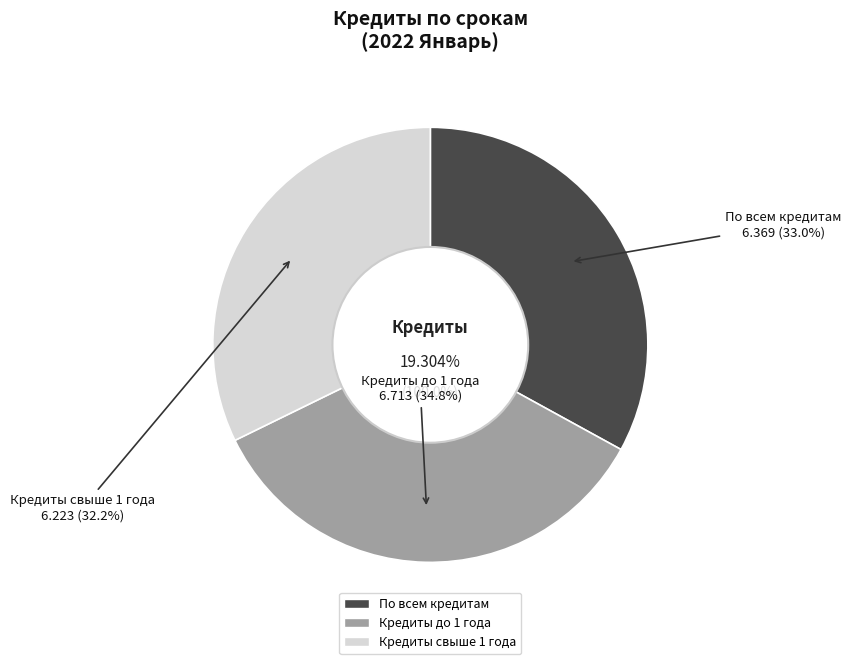

Rank the categories by value from lowest to highest.

Кредиты свыше 1 года, По всем кредитам, Кредиты до 1 года